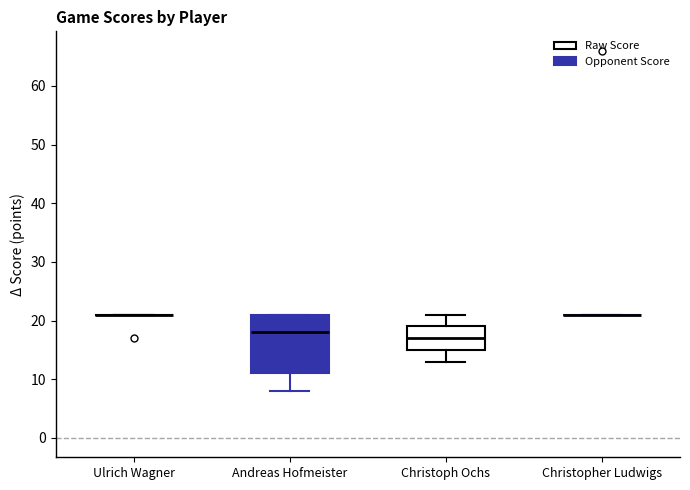

Which box is the tallest, from its lower edge to its upper edge?

Andreas Hofmeister